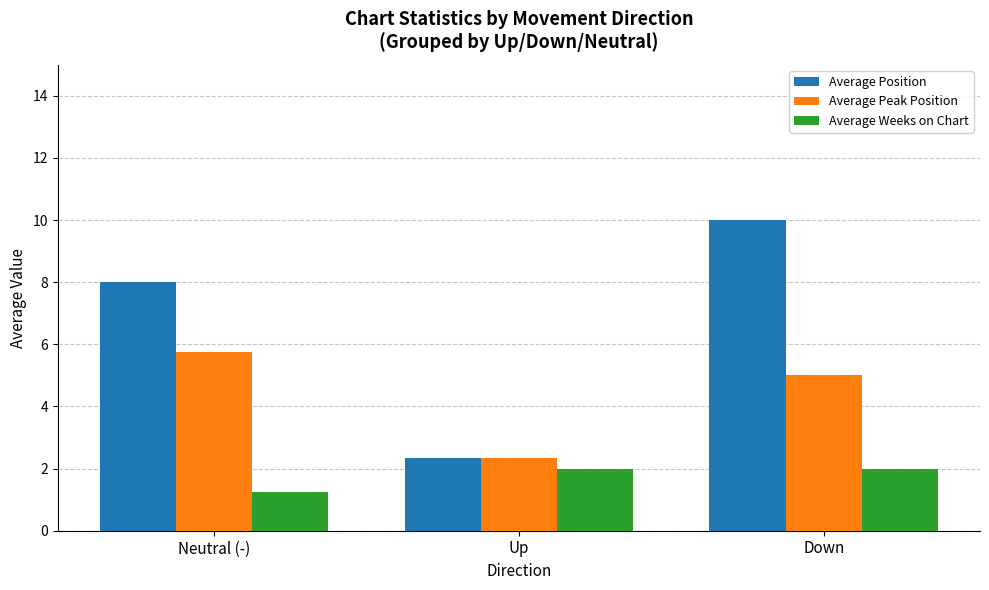

The value of Average Peak Position at Up is 3.9. True or false?

False